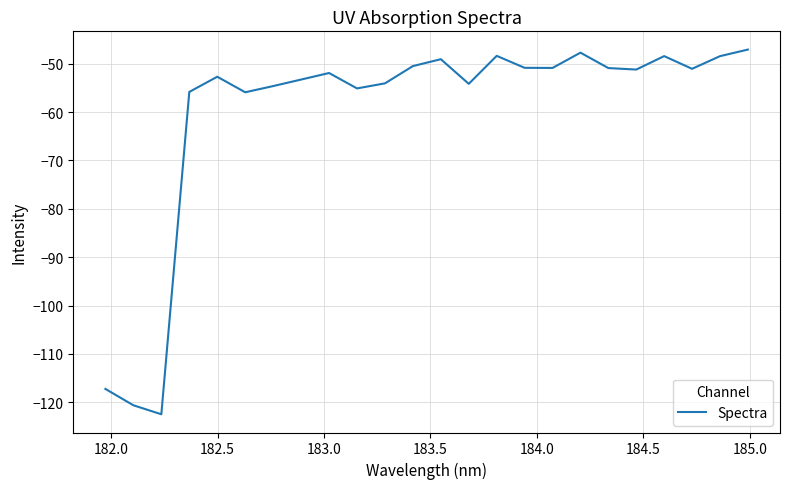

What is the greatest value displayed?

-47.1